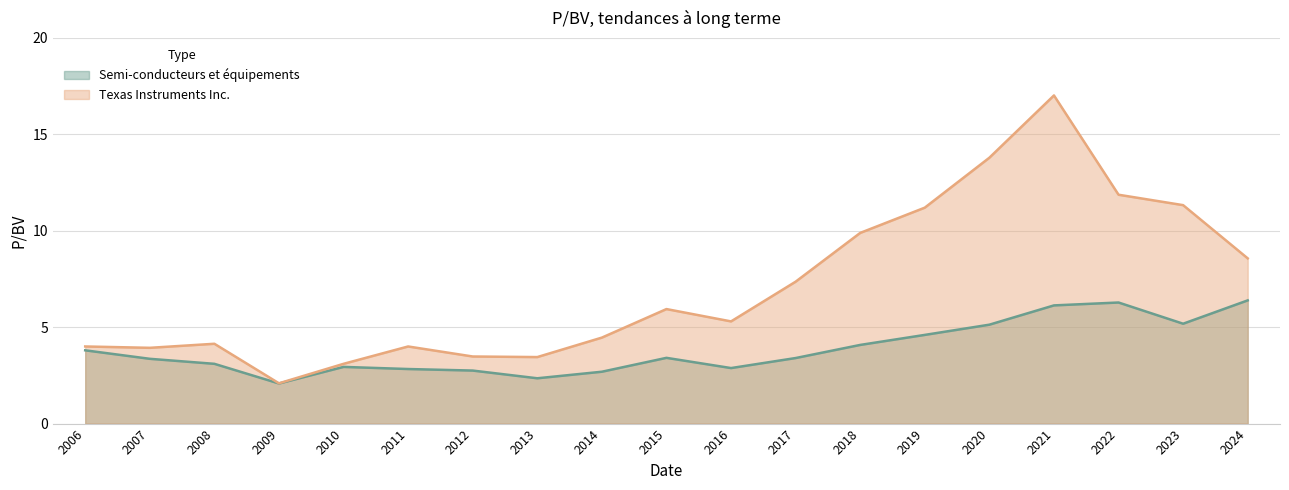

List the series in order of their peak value, lowest first.

Semi-conducteurs et équipements, Texas Instruments Inc.